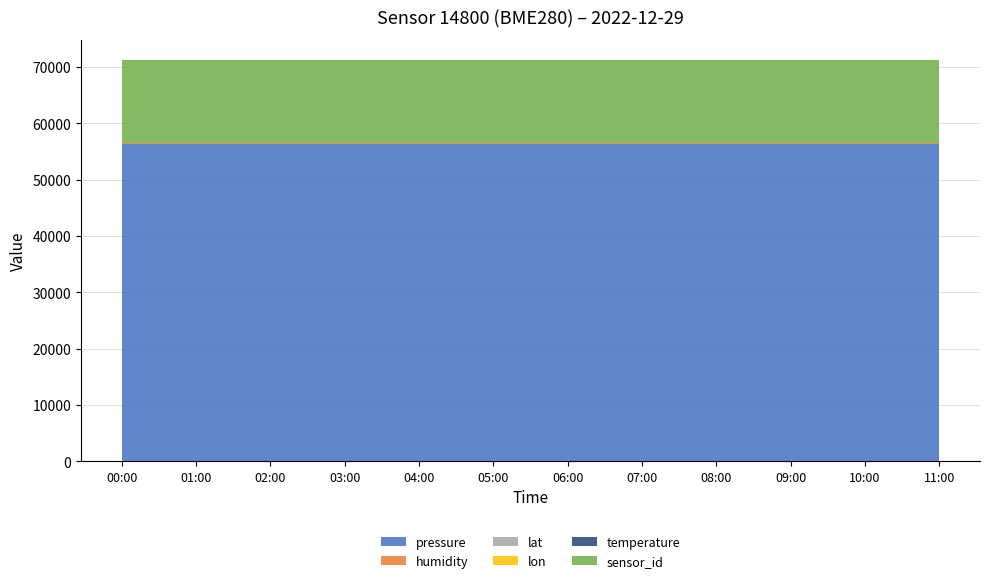

Reading left to right, list all the values displayed in this chart.

pressure: 00:00=56405.4	01:00=56405.4	02:00=56405.4	03:00=56405.4	04:00=56405.4	05:00=56405.4	06:00=56405.4	07:00=56405.4	08:00=56405.4	09:00=56405.4	10:00=56405.4	11:00=56405.4
humidity: 00:00=100.0	01:00=100.0	02:00=100.0	03:00=100.0	04:00=100.0	05:00=100.0	06:00=100.0	07:00=100.0	08:00=100.0	09:00=100.0	10:00=100.0	11:00=100.0
lat: 00:00=57.8	01:00=57.8	02:00=57.8	03:00=57.8	04:00=57.8	05:00=57.8	06:00=57.8	07:00=57.8	08:00=57.8	09:00=57.8	10:00=57.8	11:00=57.8
lon: 00:00=12.0	01:00=12.0	02:00=12.0	03:00=12.0	04:00=12.0	05:00=12.0	06:00=12.0	07:00=12.0	08:00=12.0	09:00=12.0	10:00=12.0	11:00=12.0
temperature: 00:00=-142.1	01:00=-142.1	02:00=-142.1	03:00=-142.1	04:00=-142.1	05:00=-142.1	06:00=-142.1	07:00=-142.1	08:00=-142.1	09:00=-142.1	10:00=-142.1	11:00=-142.1
sensor_id: 00:00=14800.0	01:00=14800.0	02:00=14800.0	03:00=14800.0	04:00=14800.0	05:00=14800.0	06:00=14800.0	07:00=14800.0	08:00=14800.0	09:00=14800.0	10:00=14800.0	11:00=14800.0